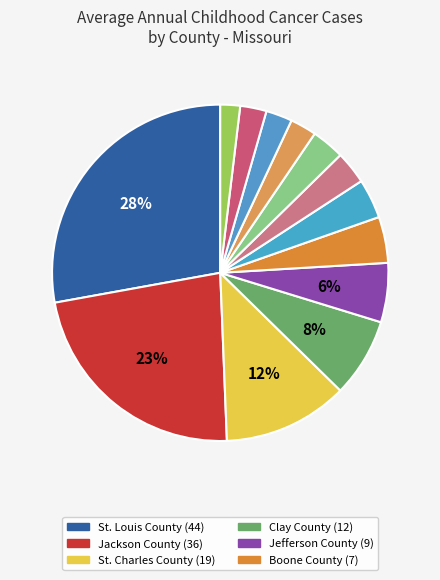

Is there any slice that represents more than half of the pie?

No